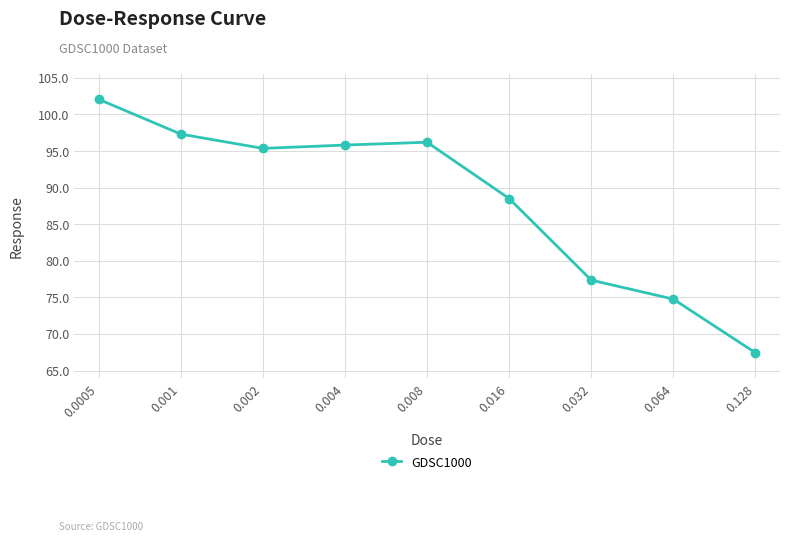

What is the label of the 2nd point from the left?

0.001